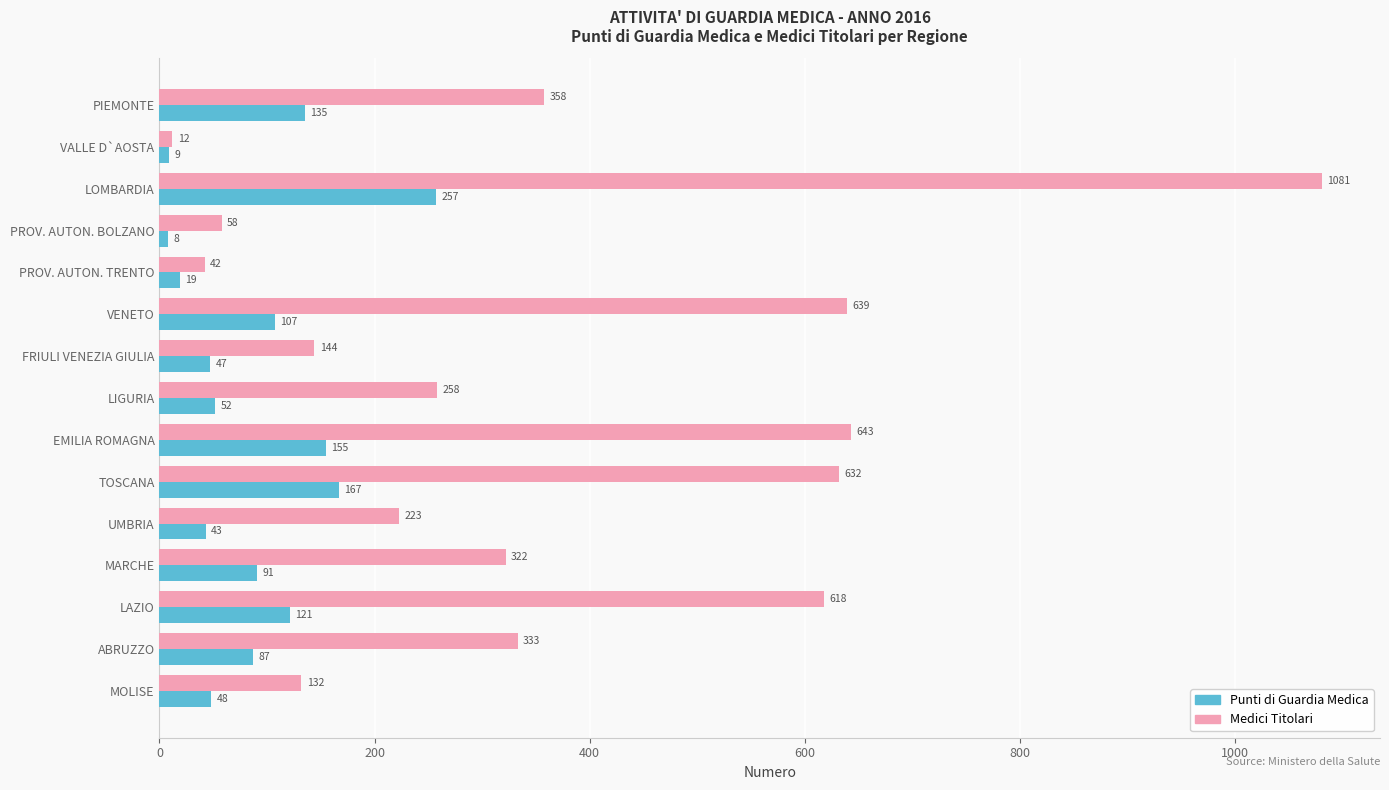

The Medici Titolari series shows 643 at EMILIA ROMAGNA. True or false?

True